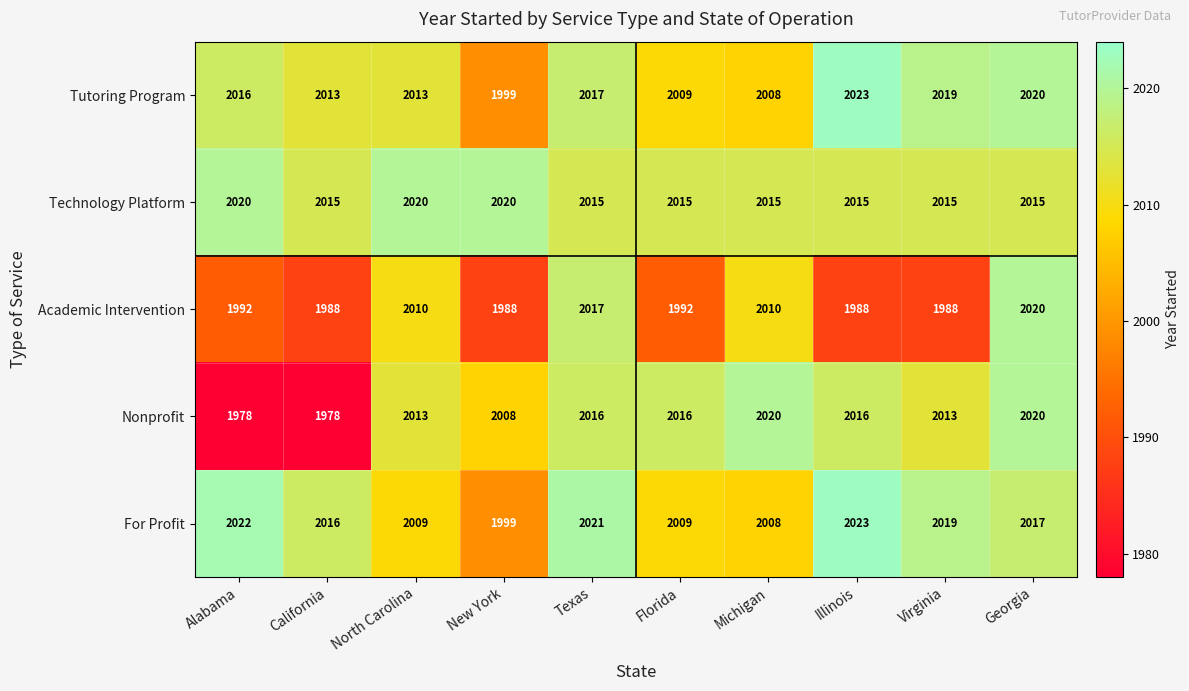

How many series are shown in this chart?

5